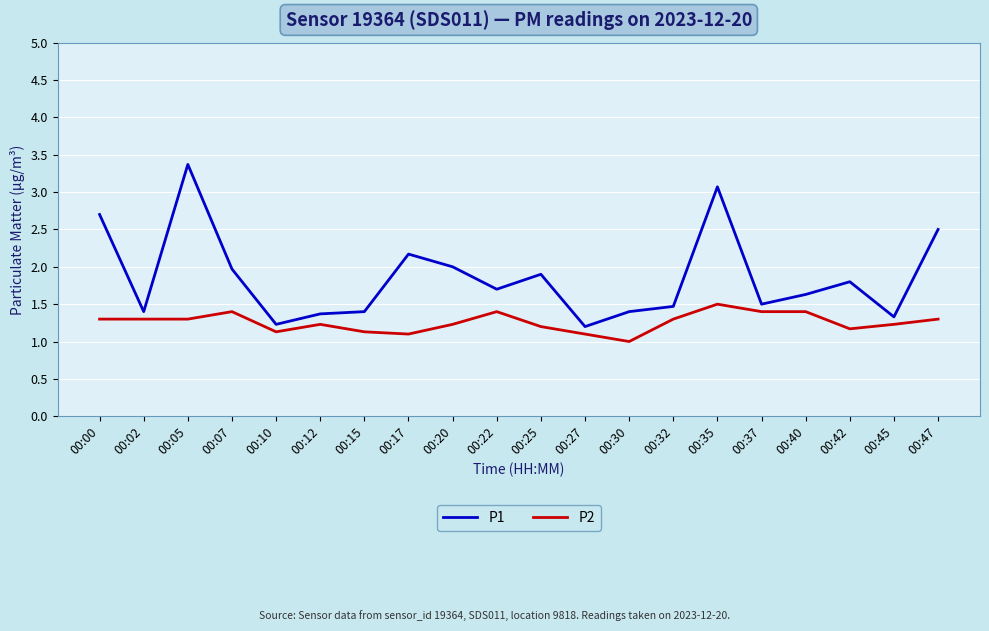

What is the greatest value displayed?

3.4